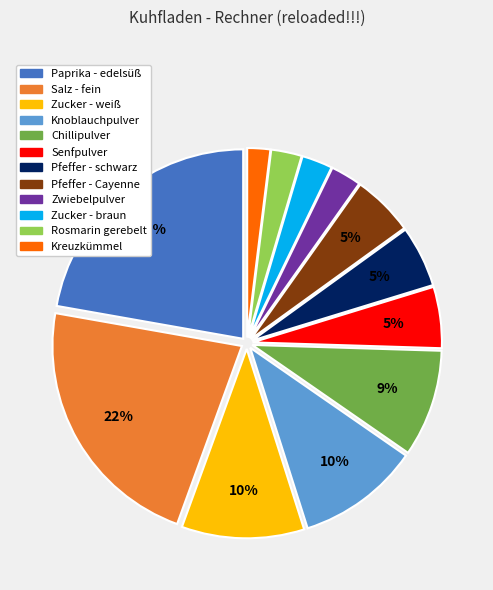

To the nearest percent, what percentage of the pie is Zucker - braun?

3%